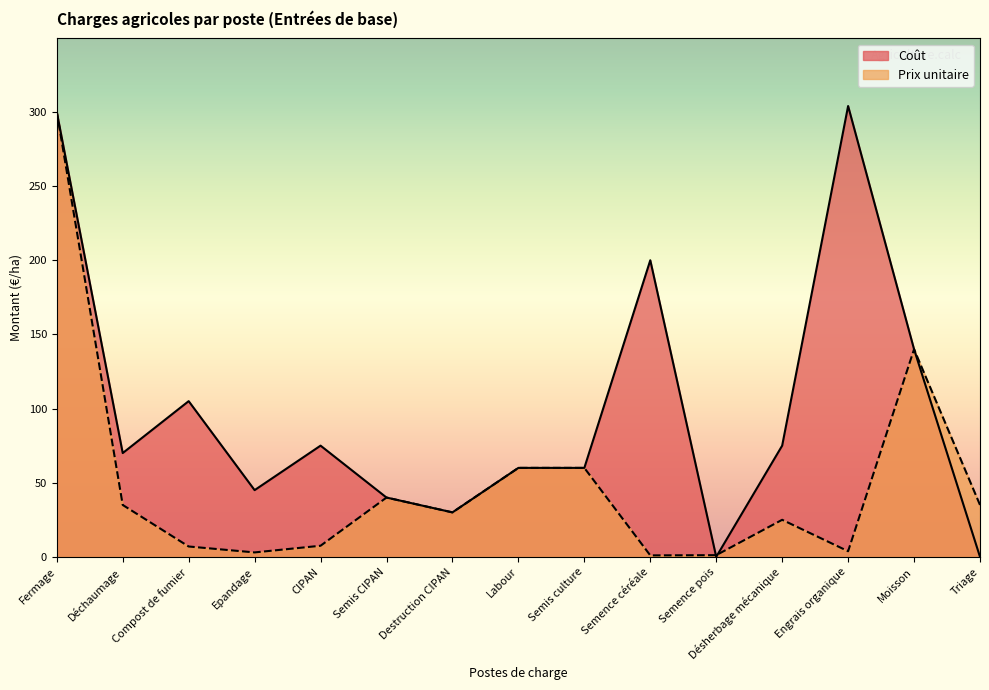

True or false: Coût and Prix unitaire cross at least once.

True